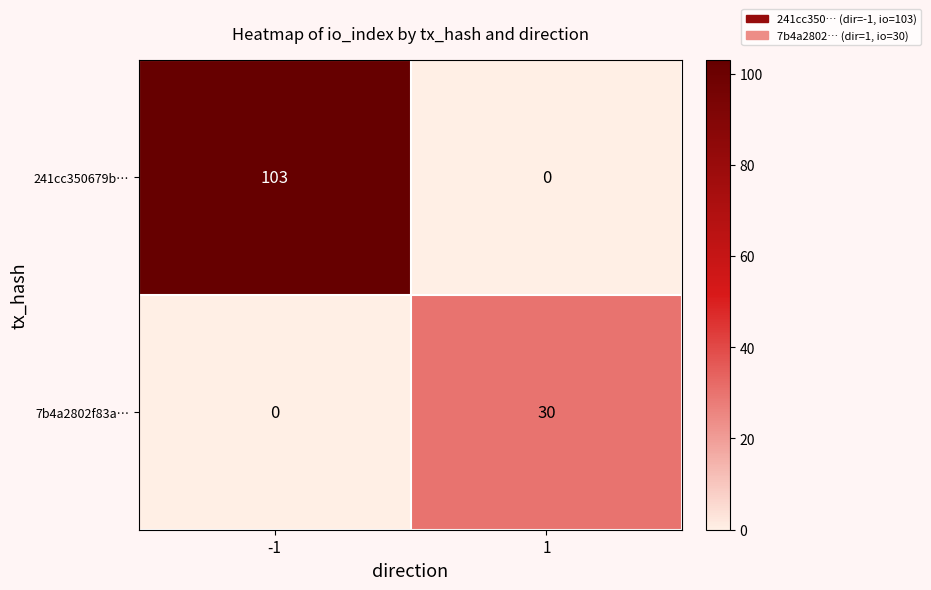

Which series has the largest total across all categories?

241cc350679b…